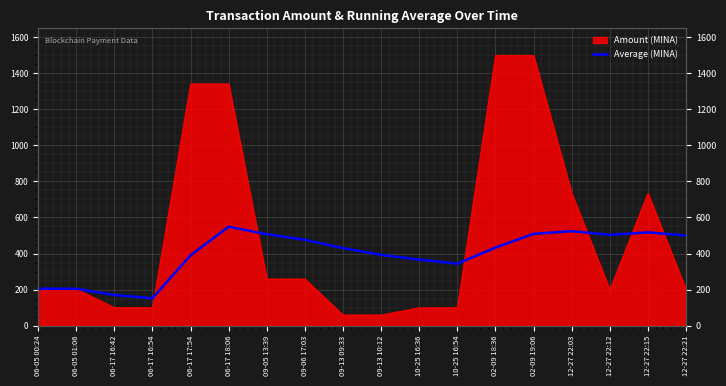

Is it true that the value at 10-25 16:54 is 343.9?

True